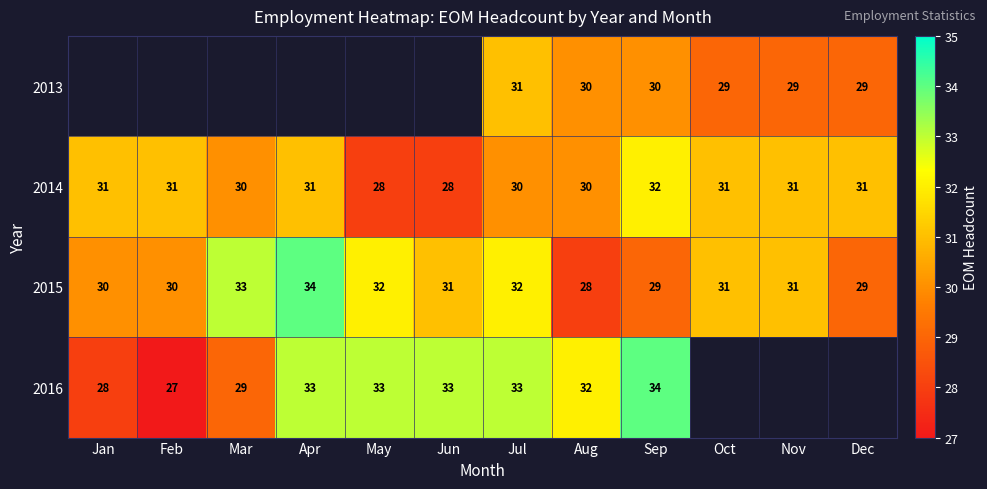

At Jul, list the series in order from largest to smallest.

2016, 2015, 2013, 2014